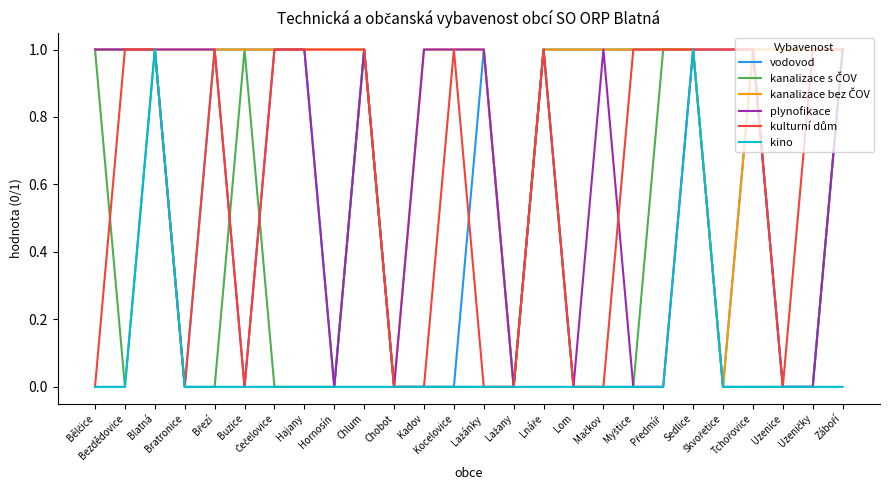

Which series has the largest total across all categories?

kanalizace bez ČOV